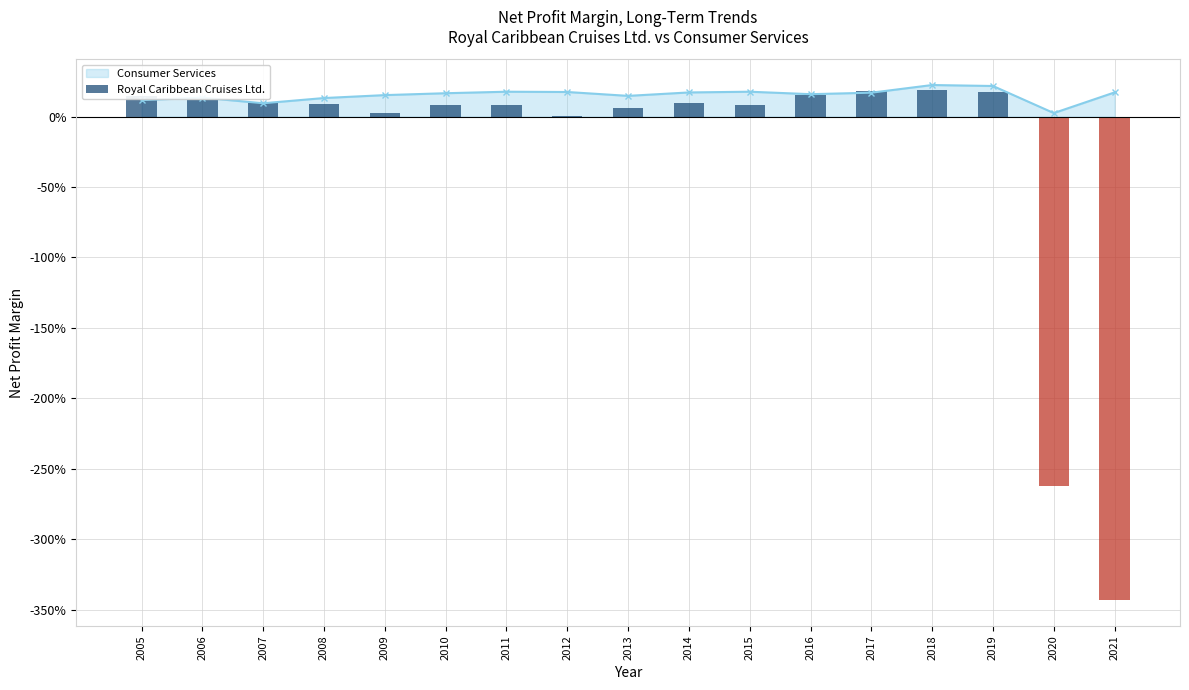

How many values exceed 0?

15